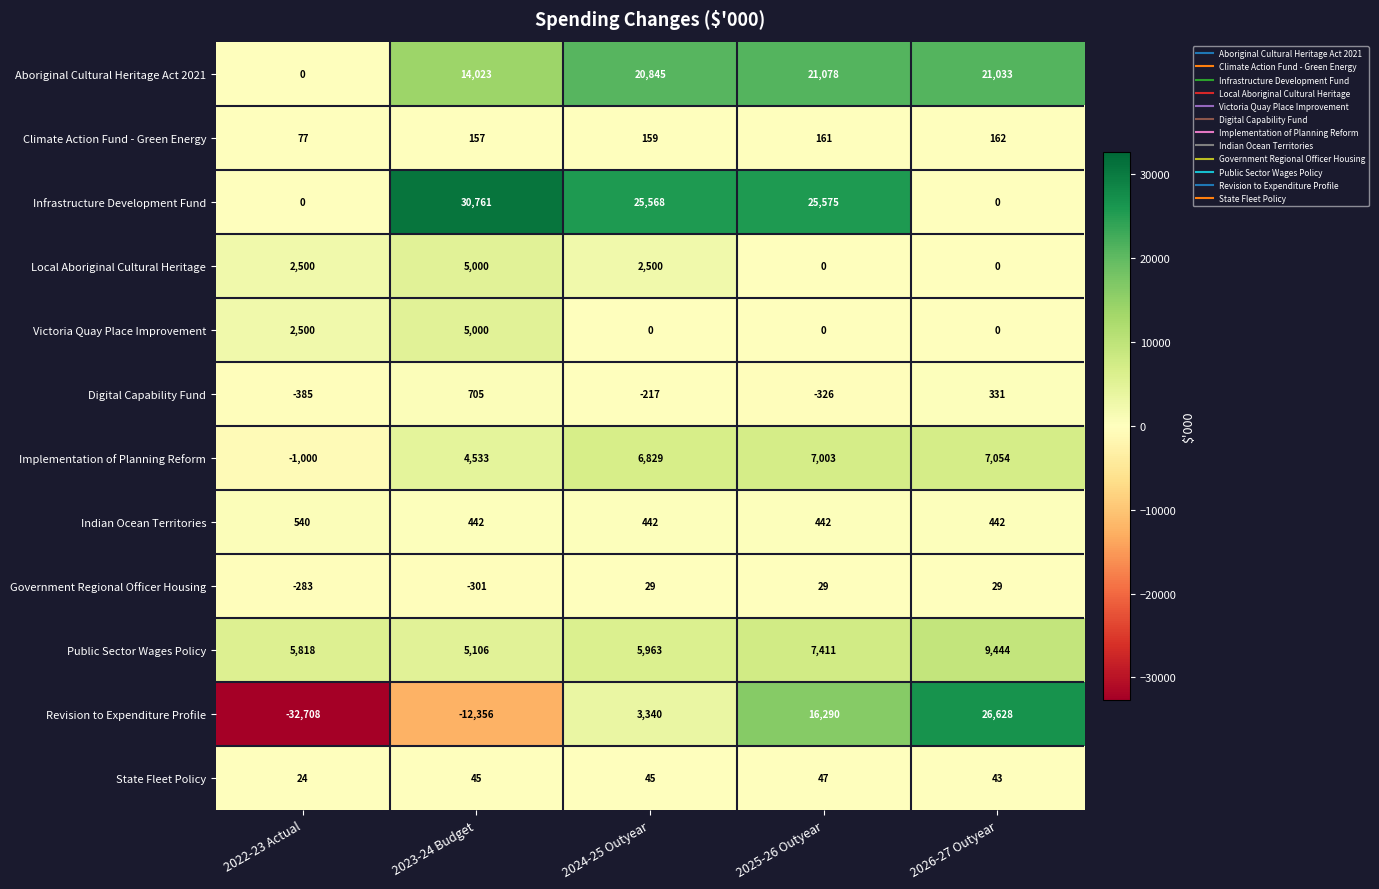

Is it true that Victoria Quay Place Improvement equals 5000 at 2023-24 Budget?

True